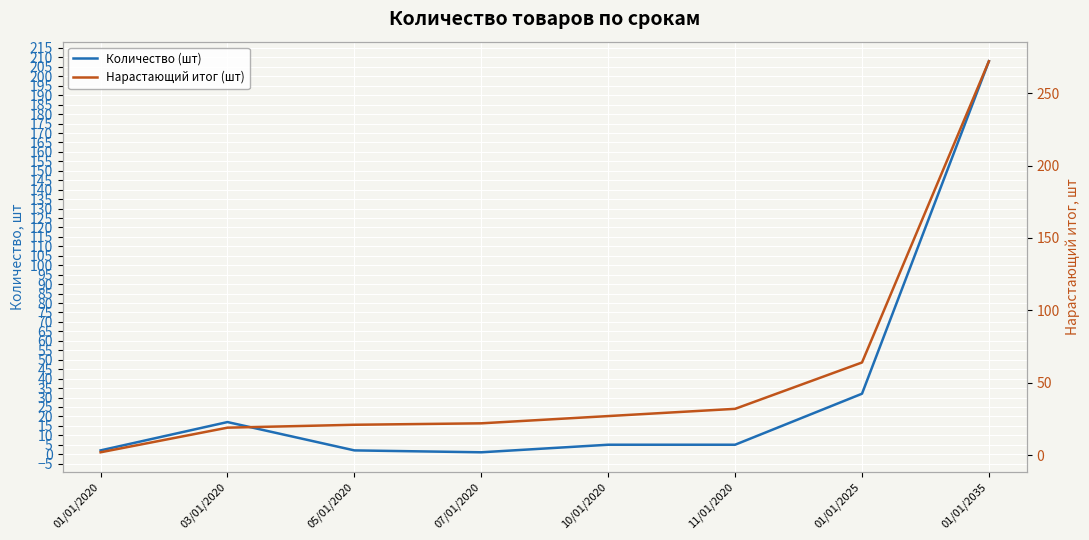

How many distinct data groups are displayed?

2